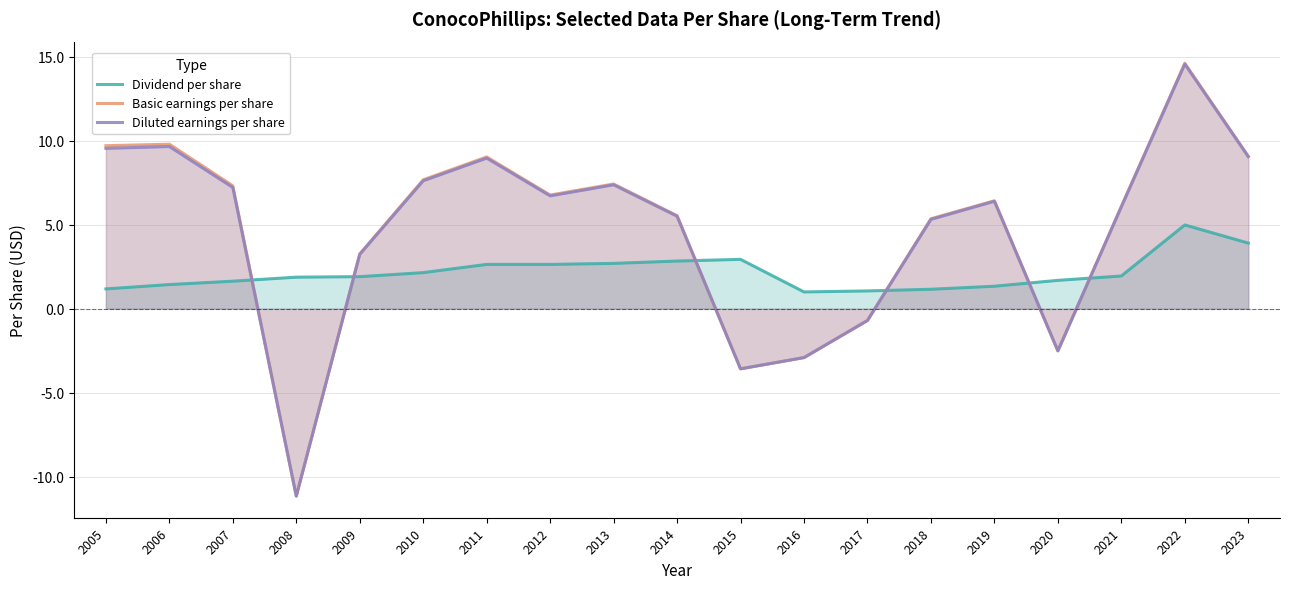

The value of Diluted earnings per share at 2008 is -11.2. True or false?

True